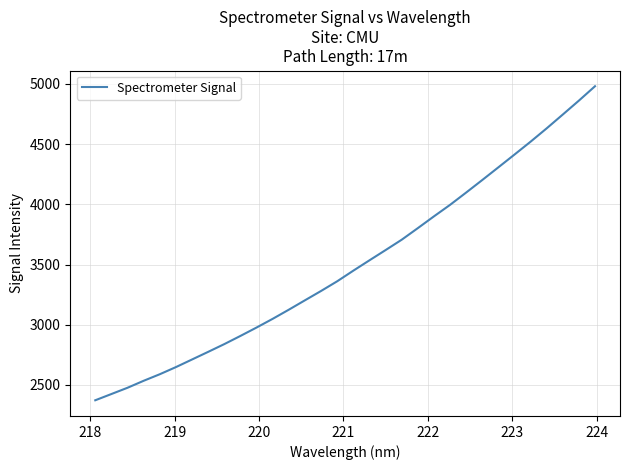

What is the difference between the maximum and minimum values?

2608.4